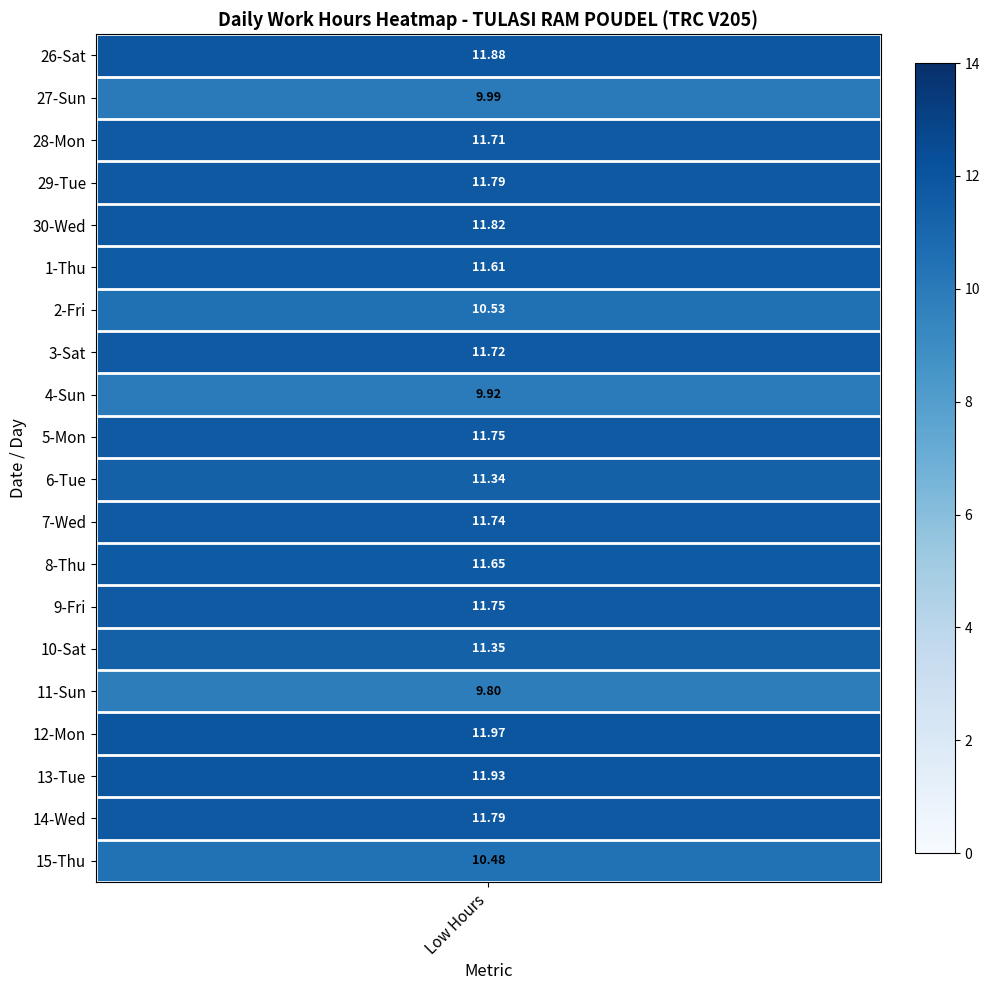

Is it true that 28 equals 11.7 at 0?

True